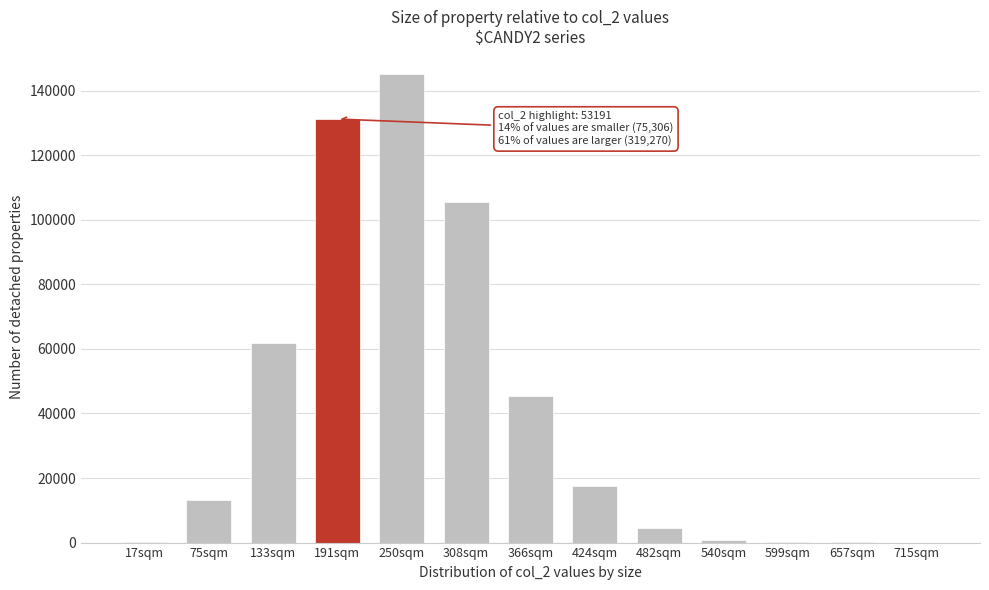

Which label corresponds to the largest value in the chart?

250sqm